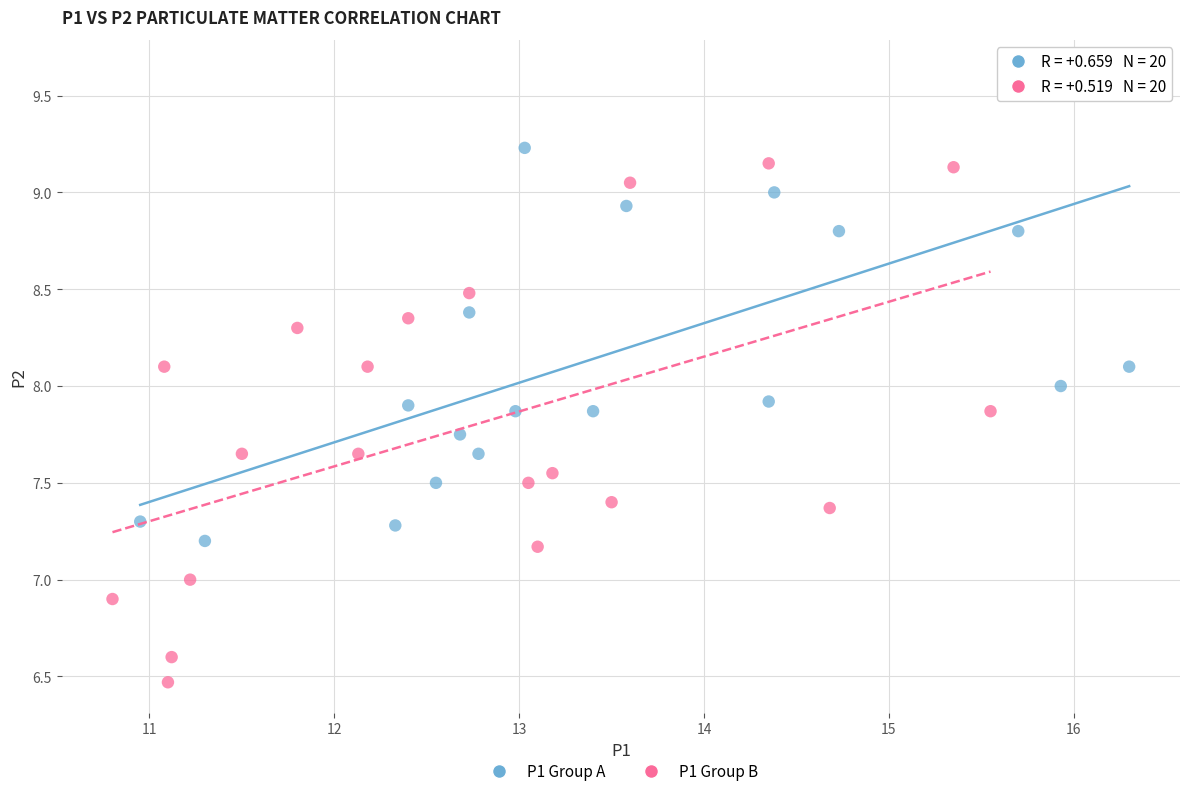

Which series reaches the minimum Y coordinate?

P1 Group B